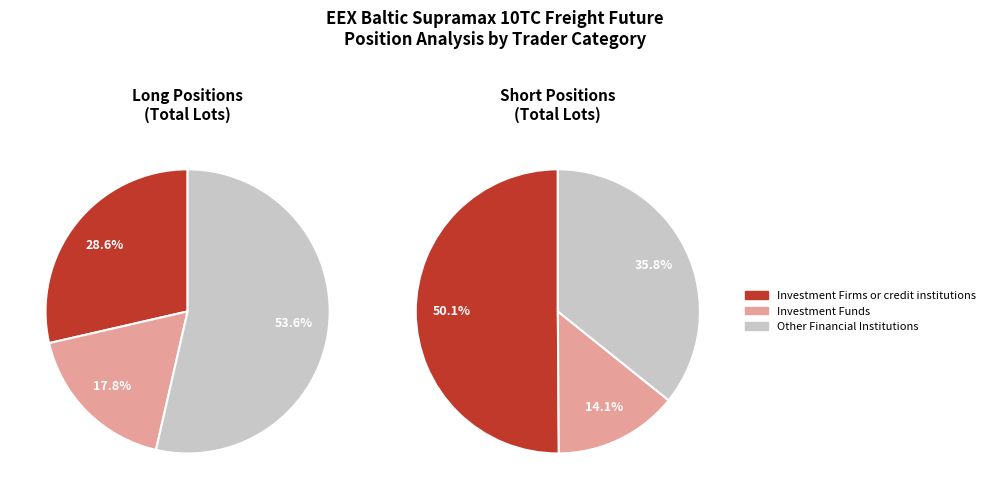

Do Commercial Undertakings and Investment Funds together represent more than half of the pie?

No